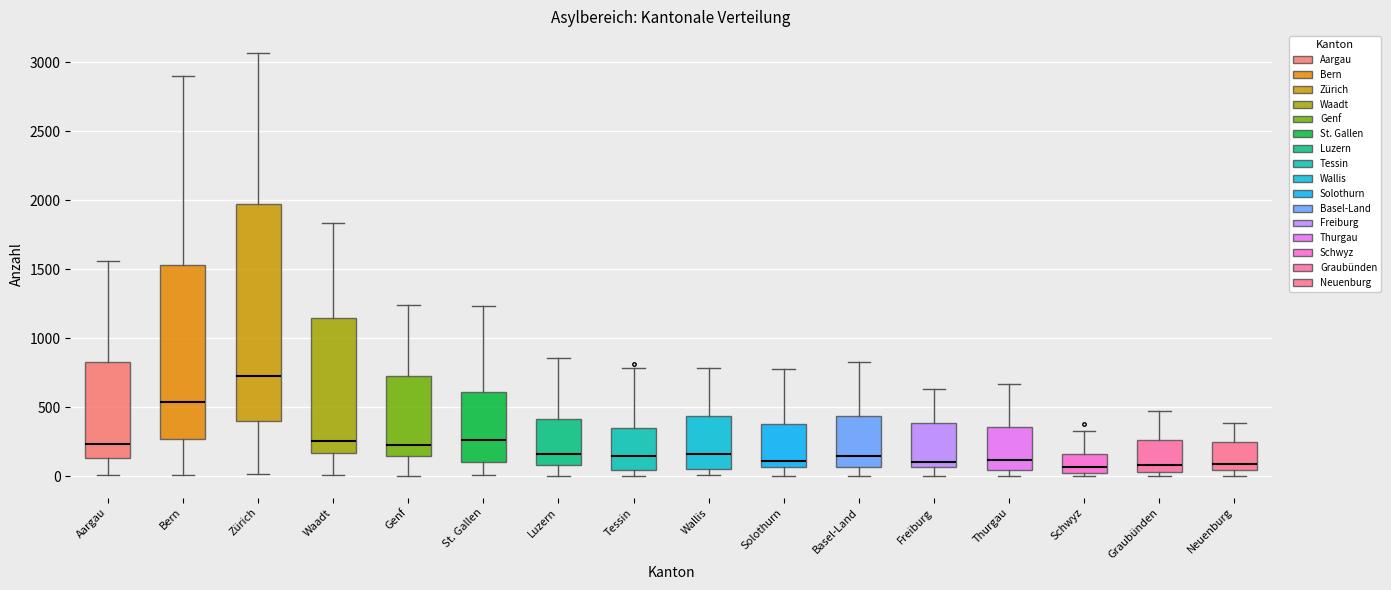

Comparing the boxes themselves (not the whiskers), which one is the tallest?

Zürich